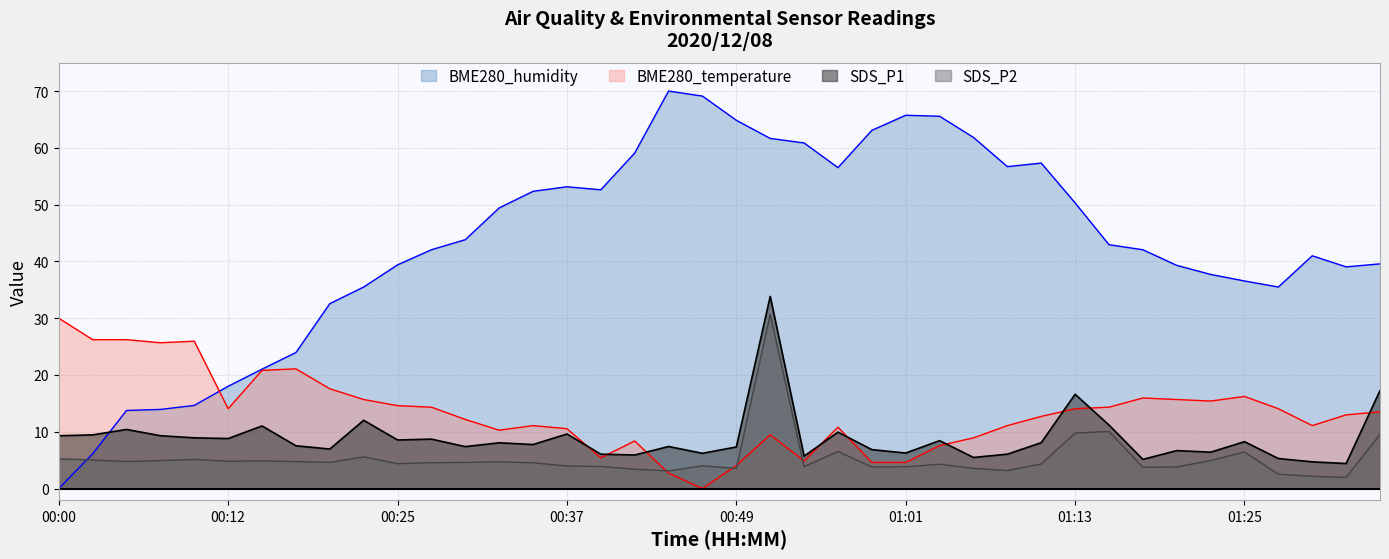

Reading right to left, what are all the values shown in this chart?

BME280_temperature: 01:35=13.5	01:33=13.0	01:30=11.1	01:28=14.1	01:25=16.2	01:23=15.4	01:20=15.7	01:18=15.9	01:16=14.3	01:13=14.1	01:11=12.7	01:08=11.1	01:06=8.9	01:03=7.6	01:01=4.6	00:59=4.6	00:56=10.8	00:54=4.9	00:51=9.5	00:49=4.1	00:46=0.0	00:44=2.7	00:42=8.4	00:39=5.4	00:37=10.5	00:34=11.1	00:32=10.3	00:29=12.2	00:27=14.3	00:25=14.6	00:22=15.7	00:20=17.6	00:17=21.1	00:15=20.8	00:12=14.1	00:10=25.9	00:07=25.7	00:05=26.2	00:02=26.2	00:00=30.0
BME280_humidity: 01:35=39.6	01:33=39.0	01:30=41.0	01:28=35.5	01:25=36.6	01:23=37.7	01:20=39.3	01:18=42.1	01:16=42.9	01:13=50.3	01:11=57.3	01:08=56.7	01:06=61.8	01:03=65.6	01:01=65.7	00:59=63.1	00:56=56.5	00:54=60.9	00:51=61.7	00:49=64.9	00:46=69.1	00:44=70.0	00:42=59.1	00:39=52.6	00:37=53.1	00:34=52.3	00:32=49.4	00:29=43.8	00:27=42.1	00:25=39.4	00:22=35.5	00:20=32.6	00:17=24.0	00:15=21.0	00:12=18.0	00:10=14.6	00:07=13.9	00:05=13.8	00:02=6.1	00:00=0.0
SDS_P1: 01:35=17.2	01:33=4.4	01:30=4.7	01:28=5.3	01:25=8.2	01:23=6.4	01:20=6.7	01:18=5.1	01:16=11.2	01:13=16.6	01:11=8.1	01:08=6.0	01:06=5.5	01:03=8.4	01:01=6.2	00:59=6.8	00:56=9.9	00:54=5.7	00:51=33.8	00:49=7.3	00:46=6.2	00:44=7.4	00:42=5.9	00:39=6.0	00:37=9.6	00:34=7.8	00:32=8.1	00:29=7.4	00:27=8.7	00:25=8.6	00:22=12.0	00:20=7.0	00:17=7.5	00:15=11.0	00:12=8.8	00:10=8.9	00:07=9.3	00:05=10.4	00:02=9.4	00:00=9.3
SDS_P2: 01:35=9.5	01:33=2.0	01:30=2.1	01:28=2.5	01:25=6.4	01:23=4.9	01:20=3.8	01:18=3.8	01:16=10.1	01:13=9.8	01:11=4.3	01:08=3.2	01:06=3.5	01:03=4.3	01:01=3.8	00:59=3.8	00:56=6.5	00:54=3.9	00:51=30.7	00:49=3.5	00:46=4.0	00:44=3.1	00:42=3.4	00:39=3.9	00:37=4.0	00:34=4.5	00:32=4.7	00:29=4.6	00:27=4.5	00:25=4.4	00:22=5.6	00:20=4.6	00:17=4.8	00:15=4.9	00:12=4.8	00:10=5.1	00:07=4.9	00:05=4.8	00:02=5.0	00:00=5.2